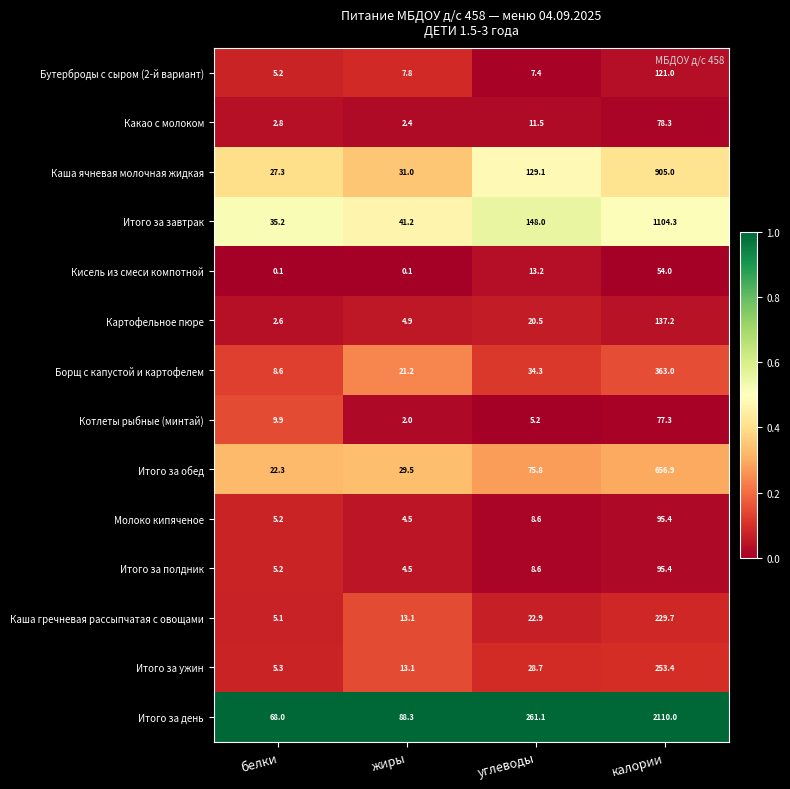

At which category does the chart reach its peak across all series?

калории